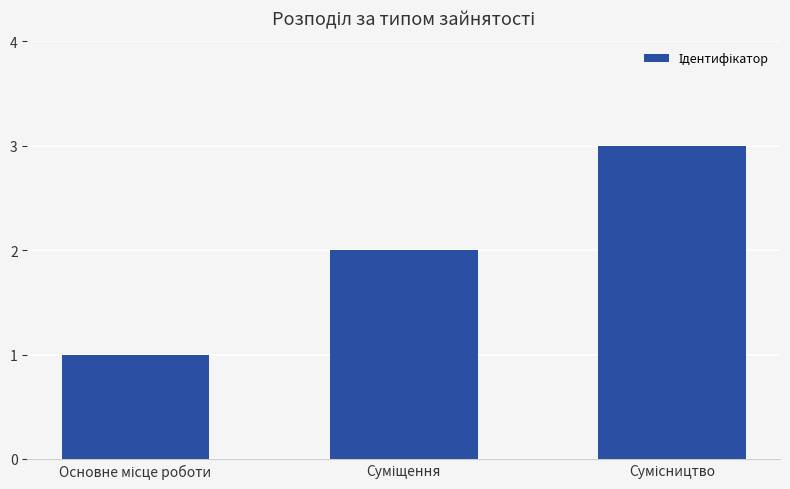

What is the maximum value shown in the chart?

3